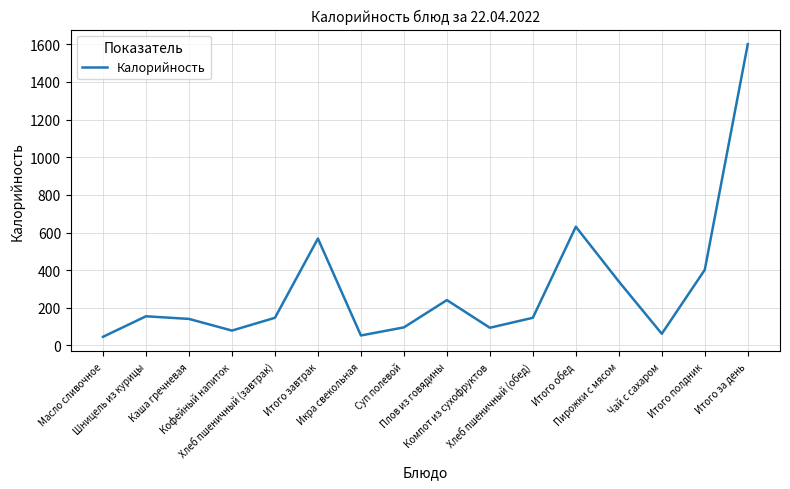

Where is the first local maximum?

Шницель из курицы